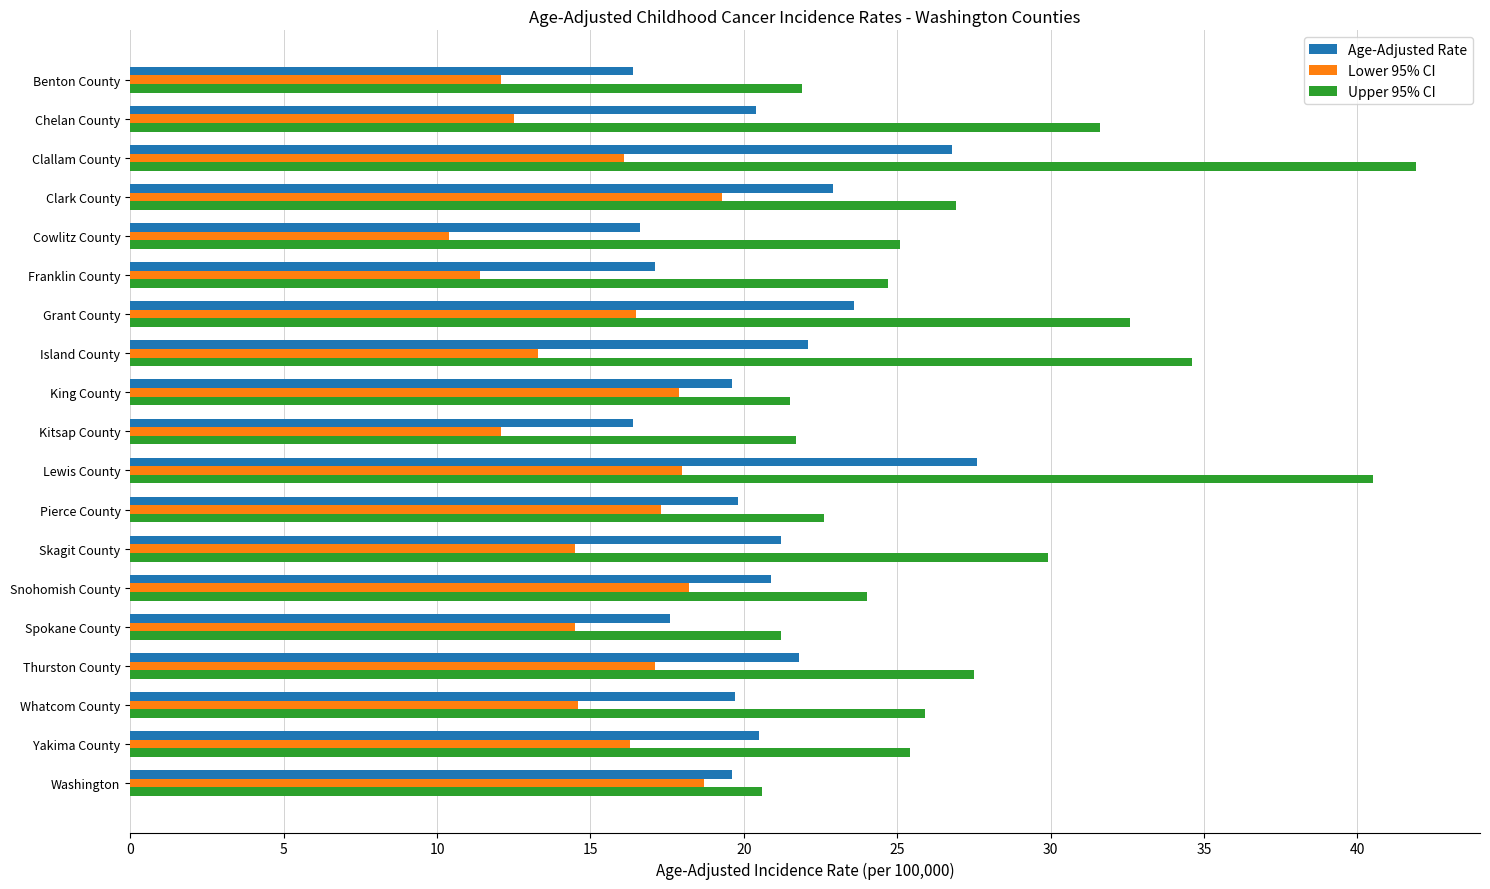

True or false: Age-Adjusted Rate has a value of 19.6 at Washington.

True